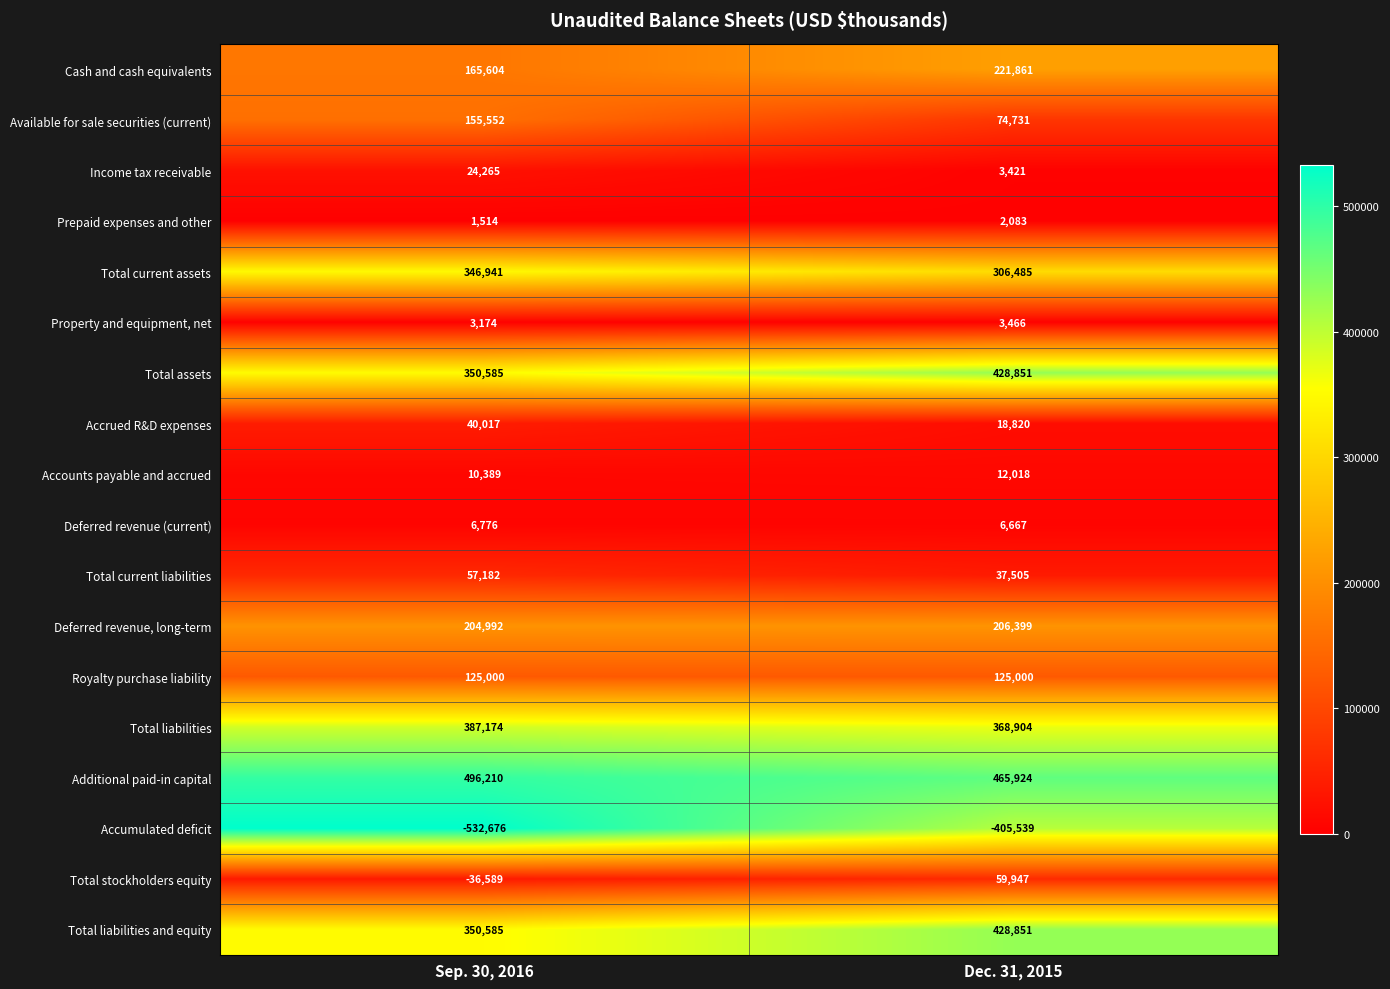

How many data points does each series have?

2